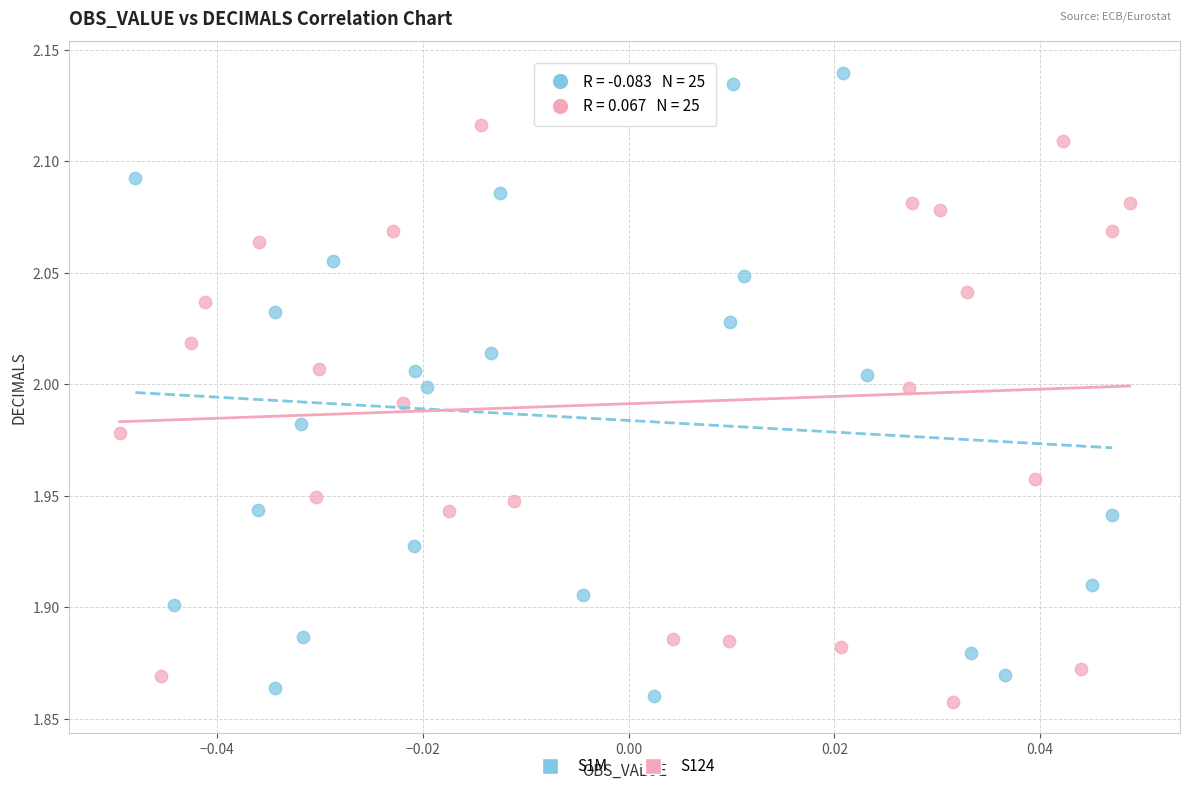

Which series reaches the minimum Y coordinate?

S124